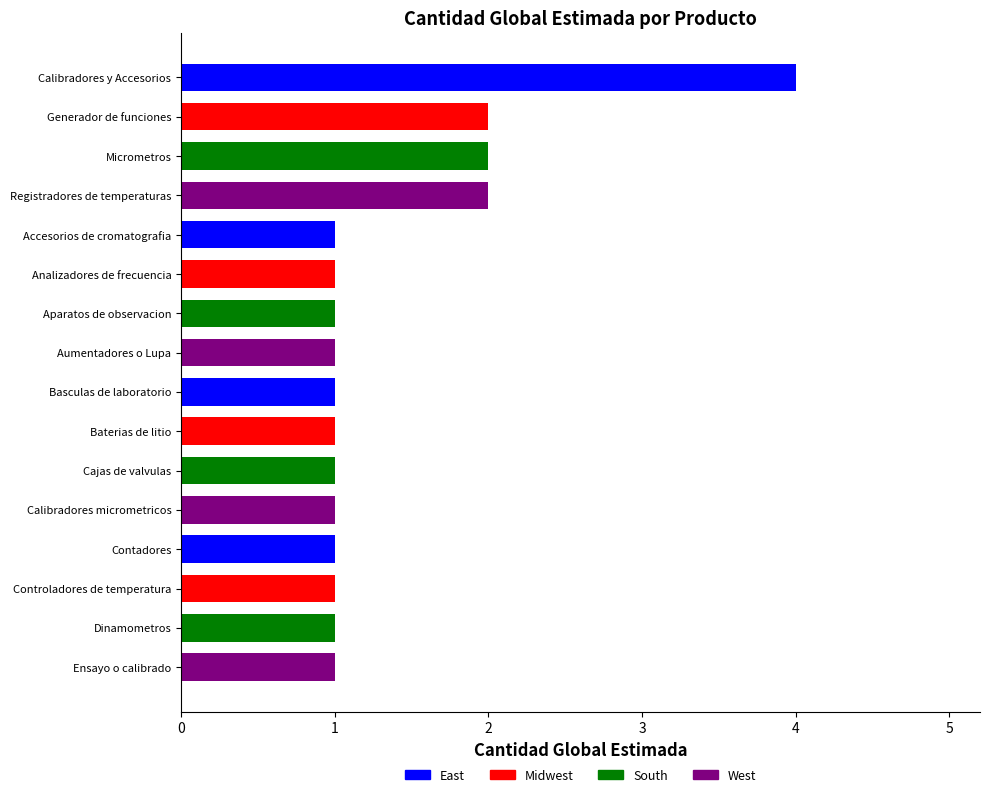

The value at Micrometros is 2. True or false?

True